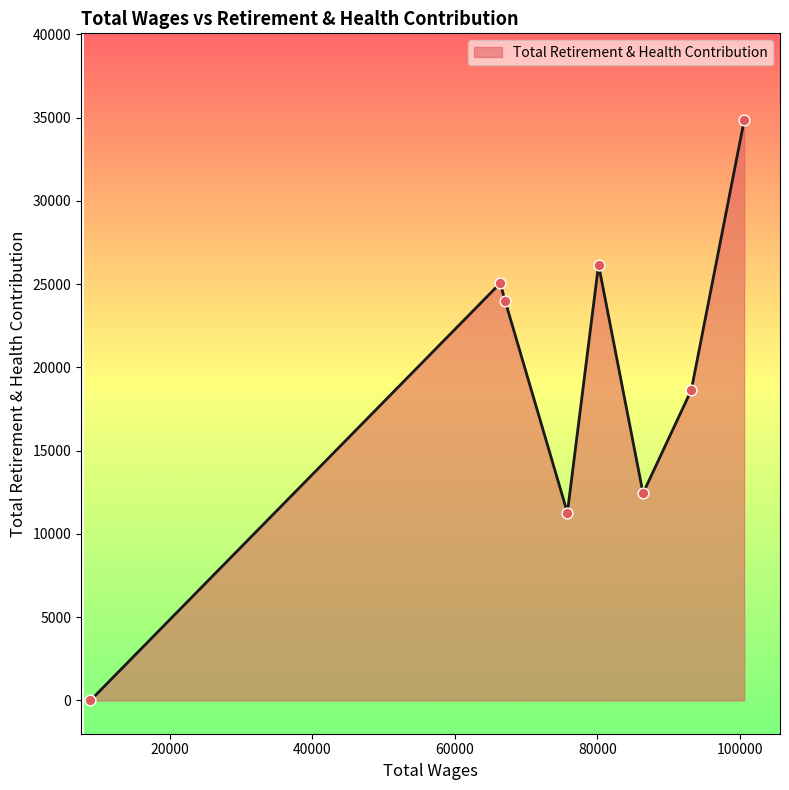

How many interior local peaks (higher than both neighbors) does the data have?

2